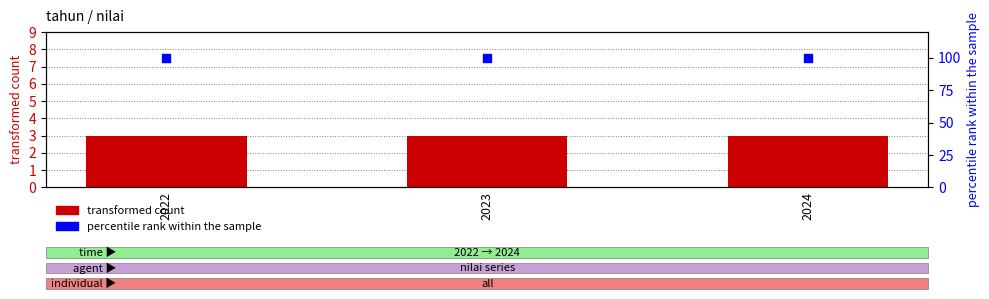

Which series has the largest total across all categories?

percentile rank within the sample